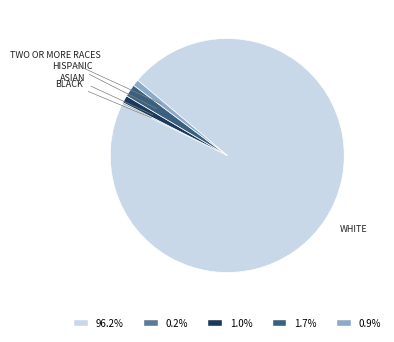

Between HISPANIC and TWO OR MORE RACES, which is larger?

HISPANIC